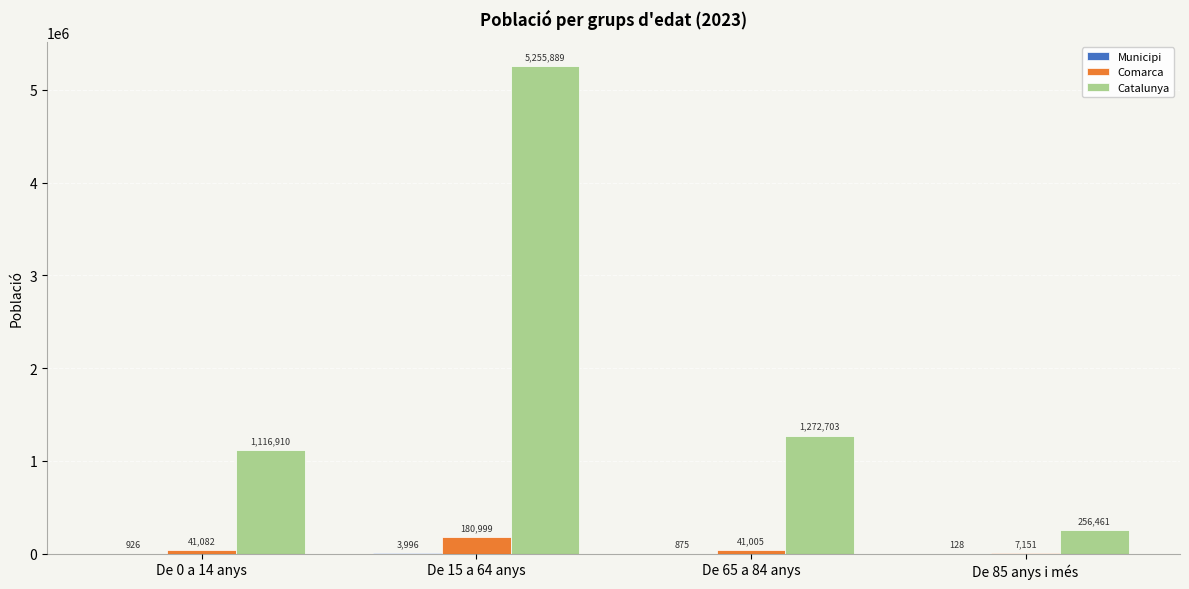

What is the approximate value of Catalunya at De 65 a 84 anys, to the nearest 50?

1272700